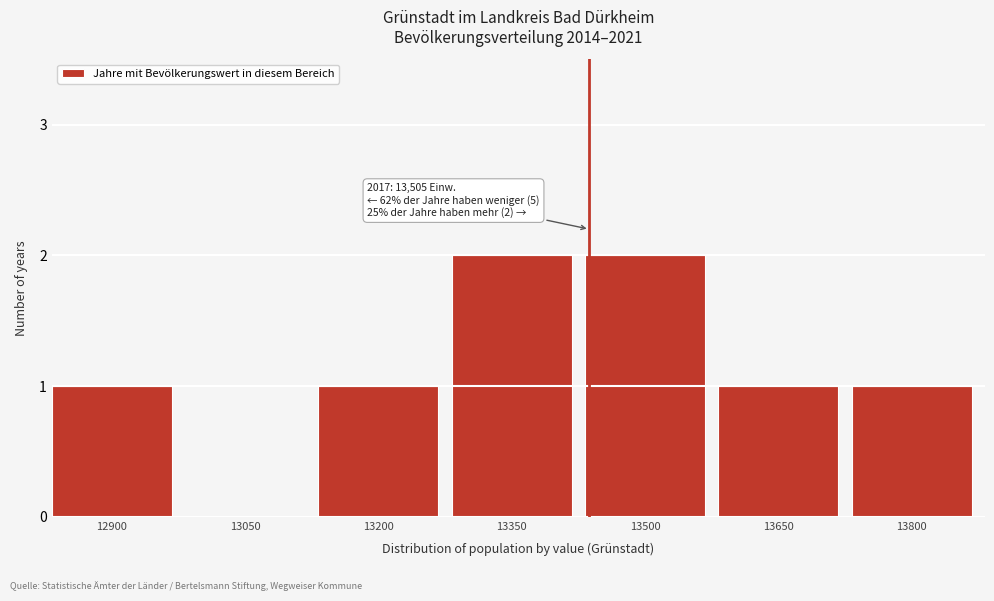

Reading left to right, extract all data points from this chart.

12900=1	13050=0	13200=1	13350=2	13500=2	13650=1	13800=1